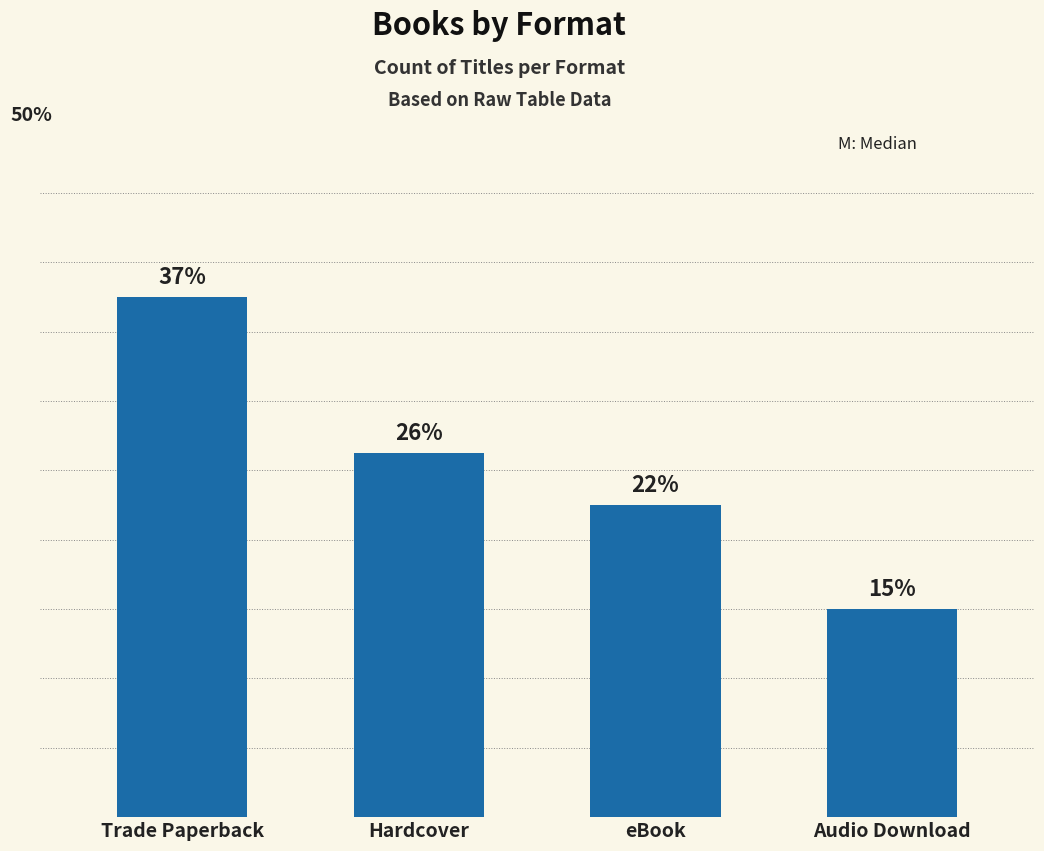

List the labels in order of value, largest first.

Trade Paperback, Hardcover, eBook, Audio Download